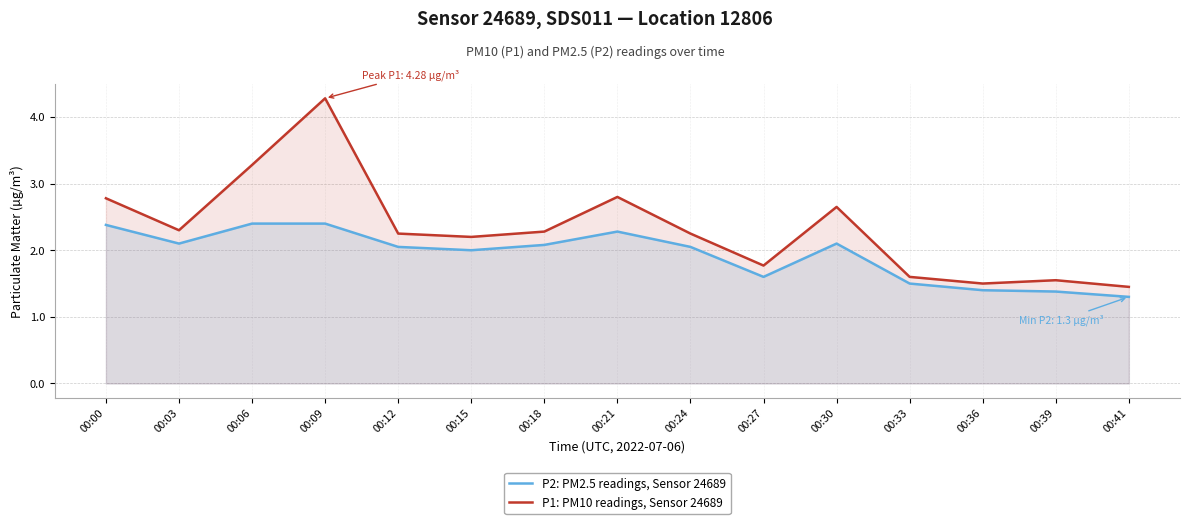

True or false: P2: PM2.5 readings, Sensor 24689 and P1: PM10 readings, Sensor 24689 intersect in this chart.

False